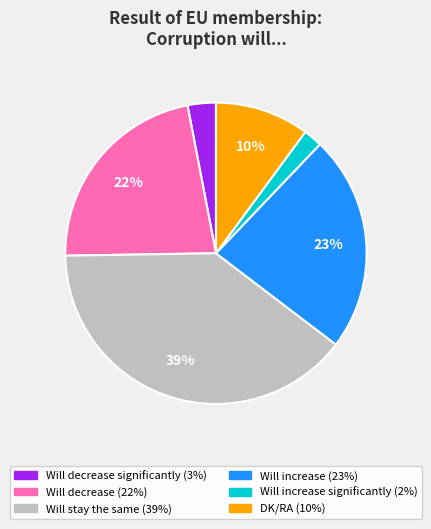

Is there any slice that represents more than half of the pie?

No